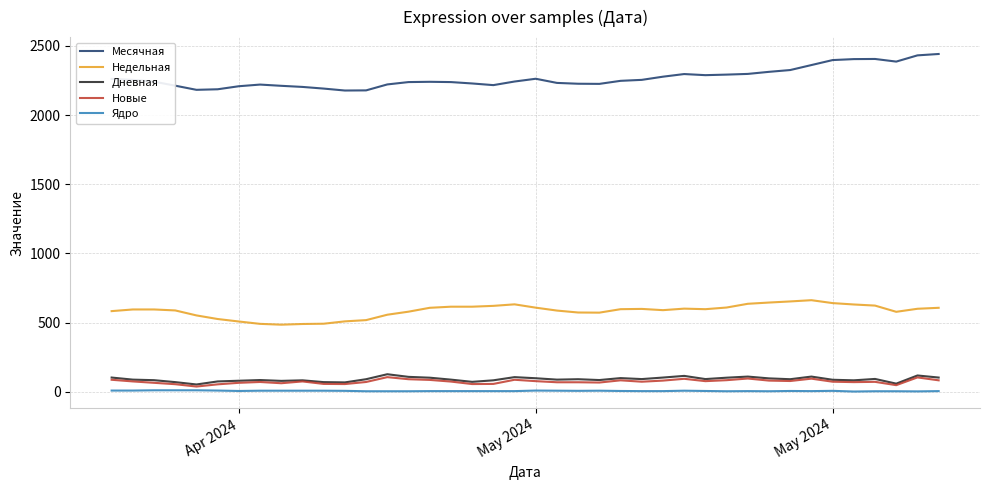

Which series has the largest total across all categories?

Месячная